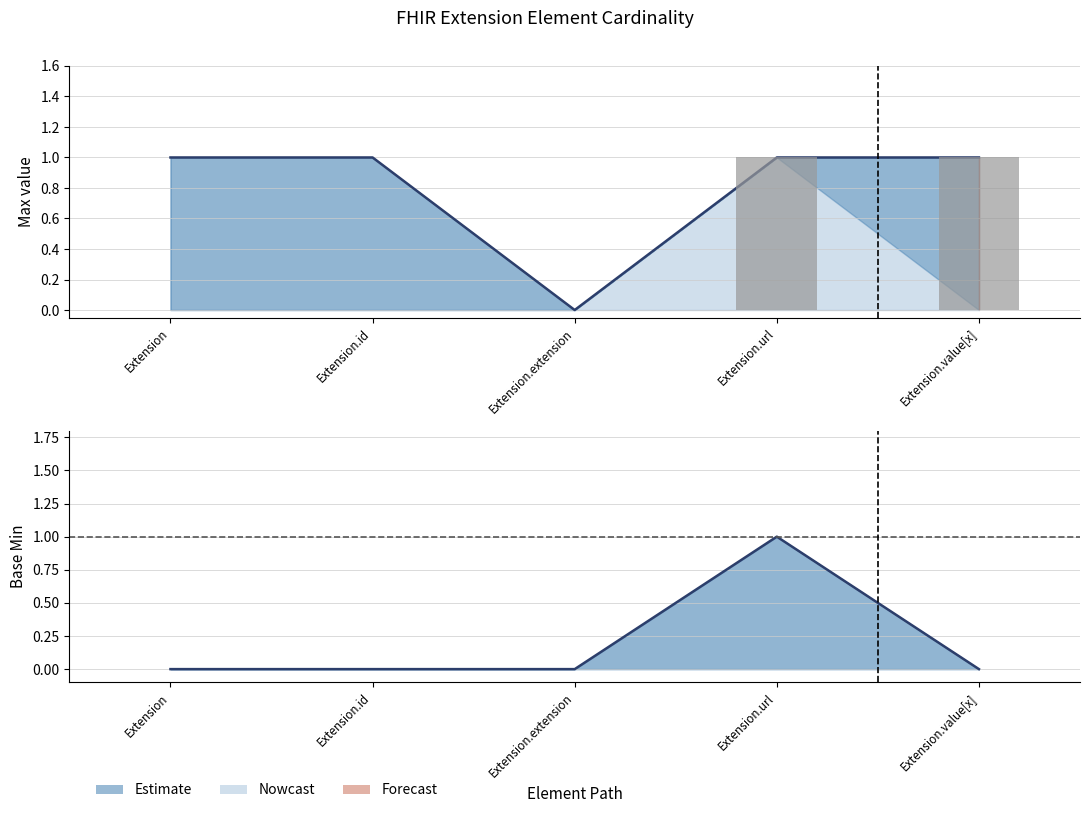

What position from the right is Extension.id?

4